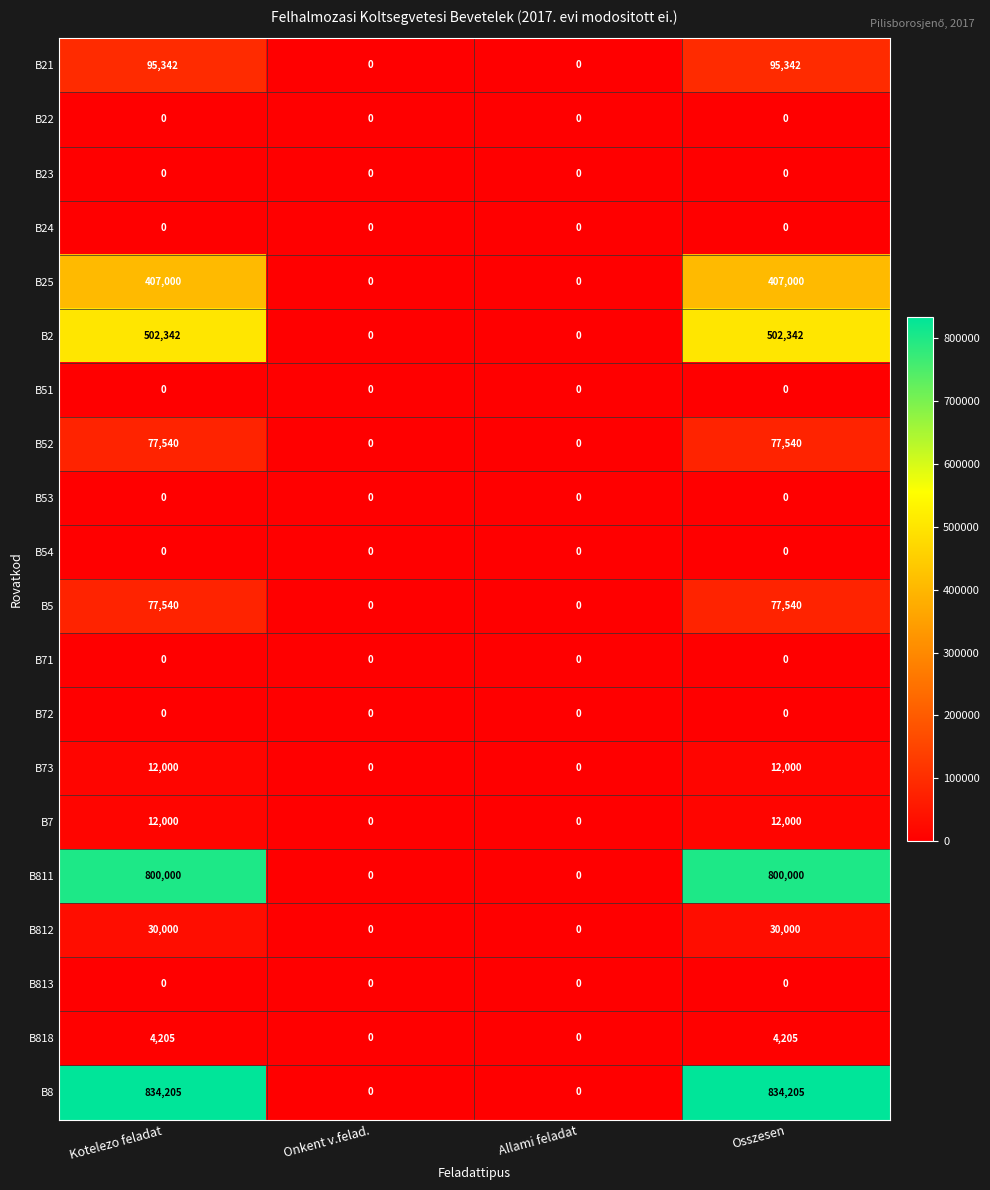

What is the sum of all B73 values?

24000